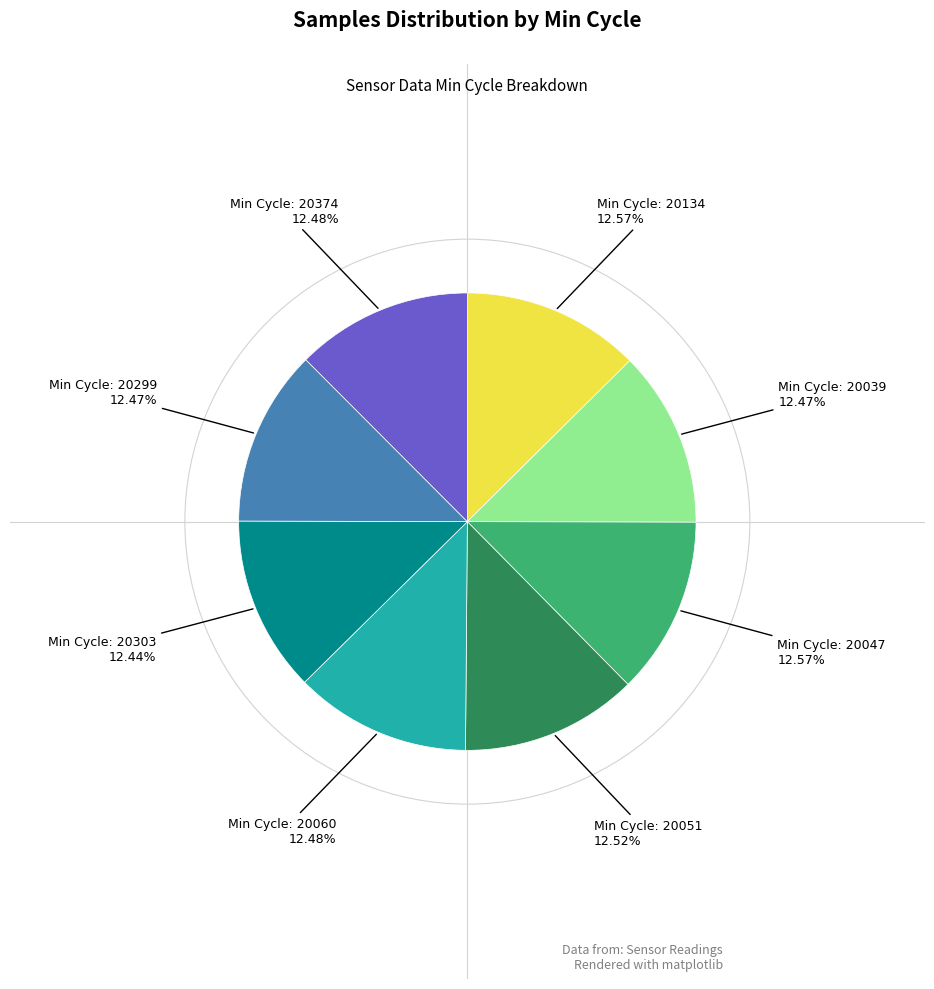

Is there a majority slice in this chart?

No